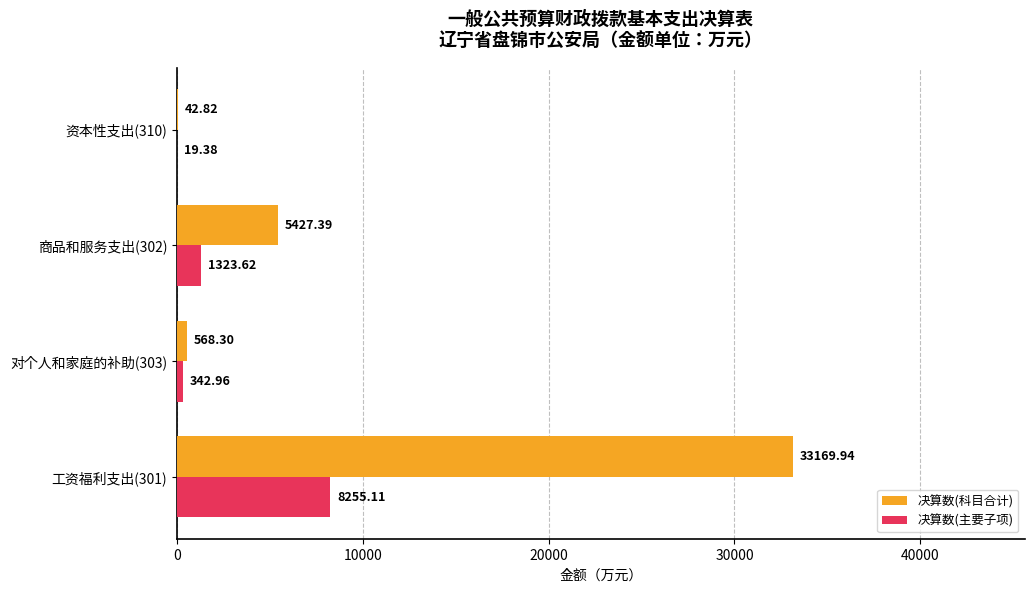

Which series has the largest total across all categories?

决算数(科目合计)